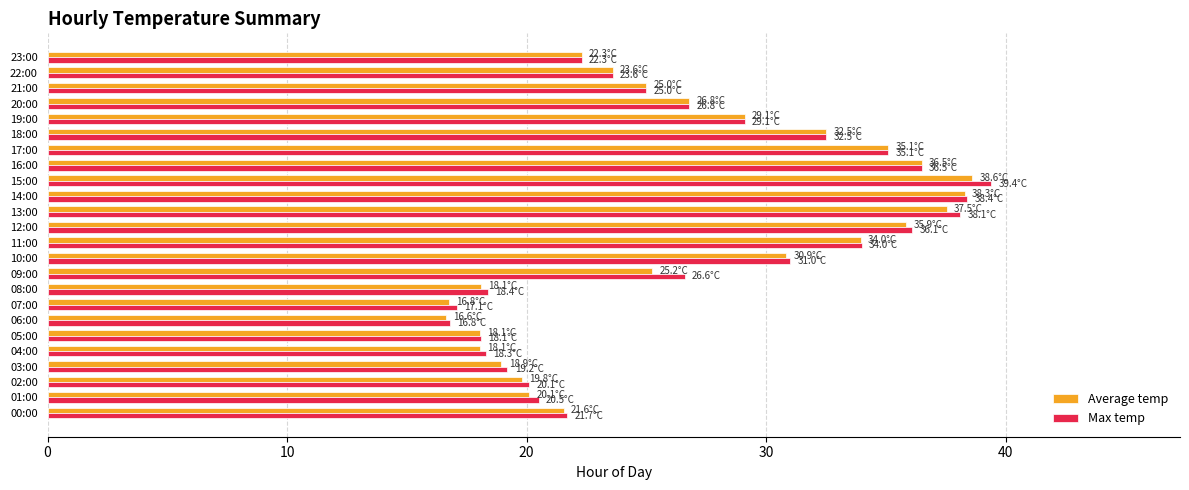

Rank the series by their maximum value, from highest to lowest.

Max temp, Average temp